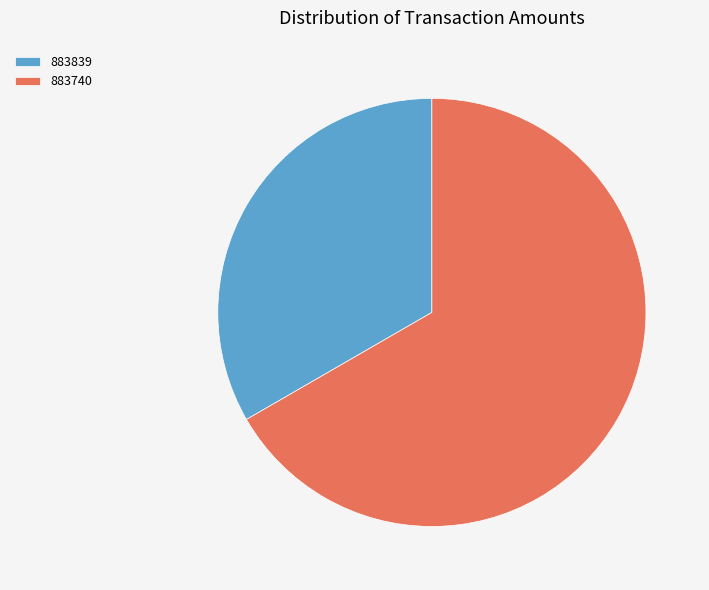

Rank the categories by value from highest to lowest.

883740, 883839